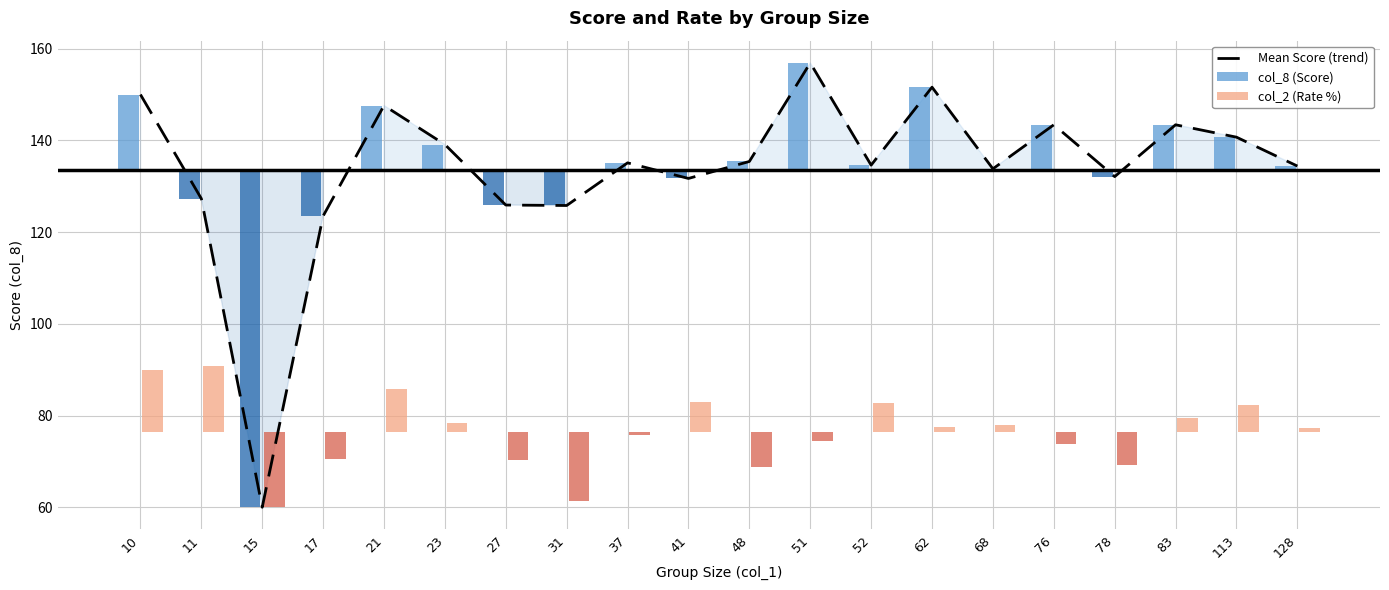

Where is the data nearest to the value 108?

17